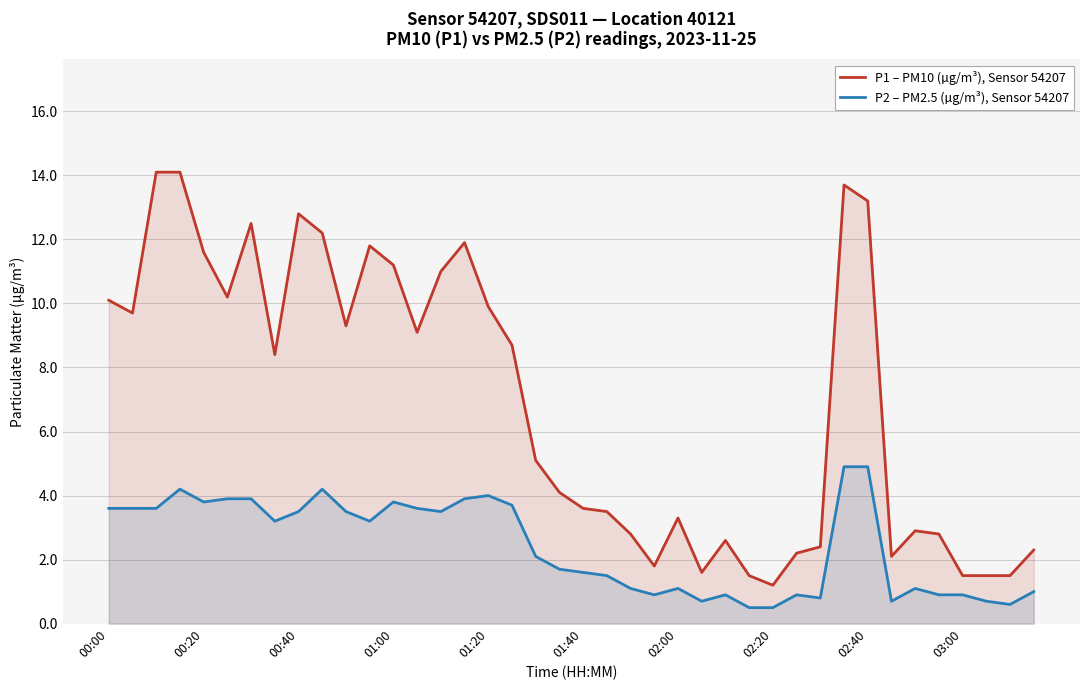

What is the total value across all series at 03:00?

2.4